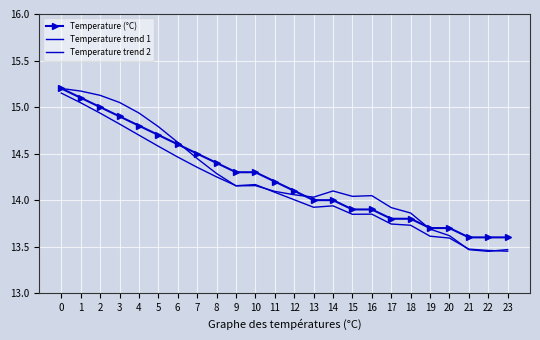

True or false: Temperature (°C) and Temperature trend 1 intersect in this chart.

True